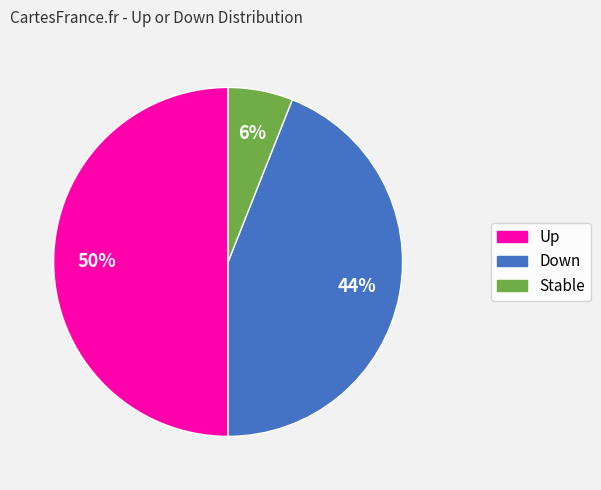

Is it true that Down is 54% of the pie?

False